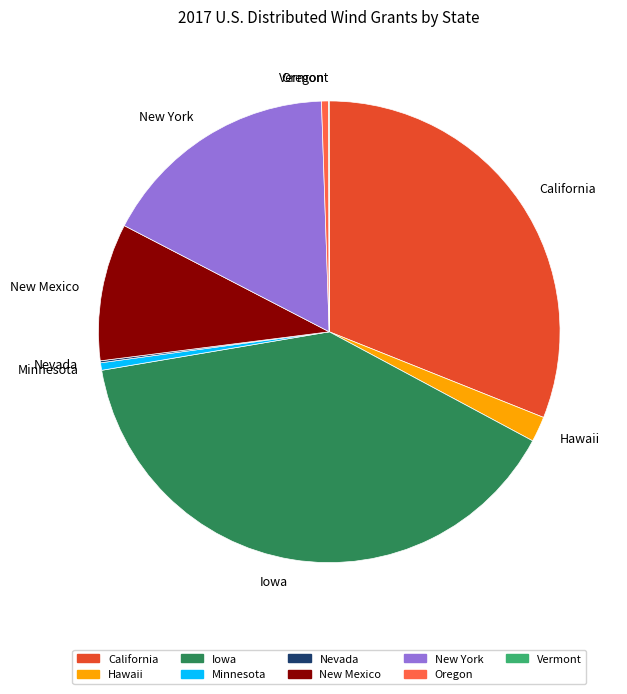

Which has a higher value, Iowa or New York?

Iowa